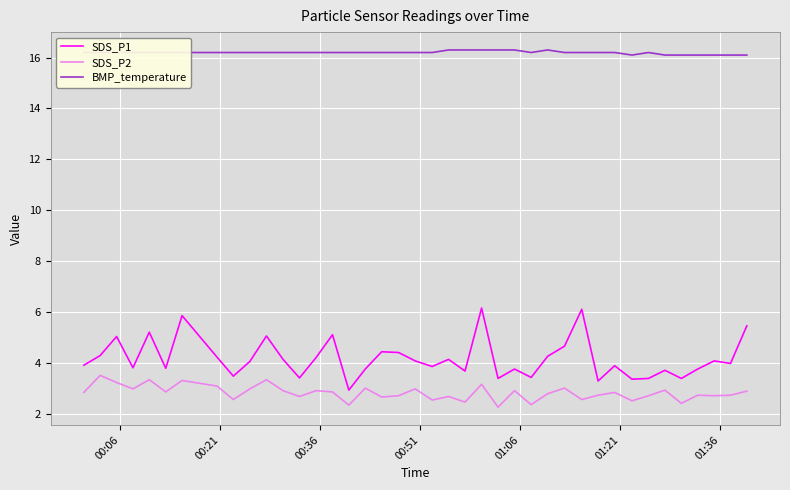

Rank the series by their maximum value, from highest to lowest.

BMP_temperature, SDS_P1, SDS_P2